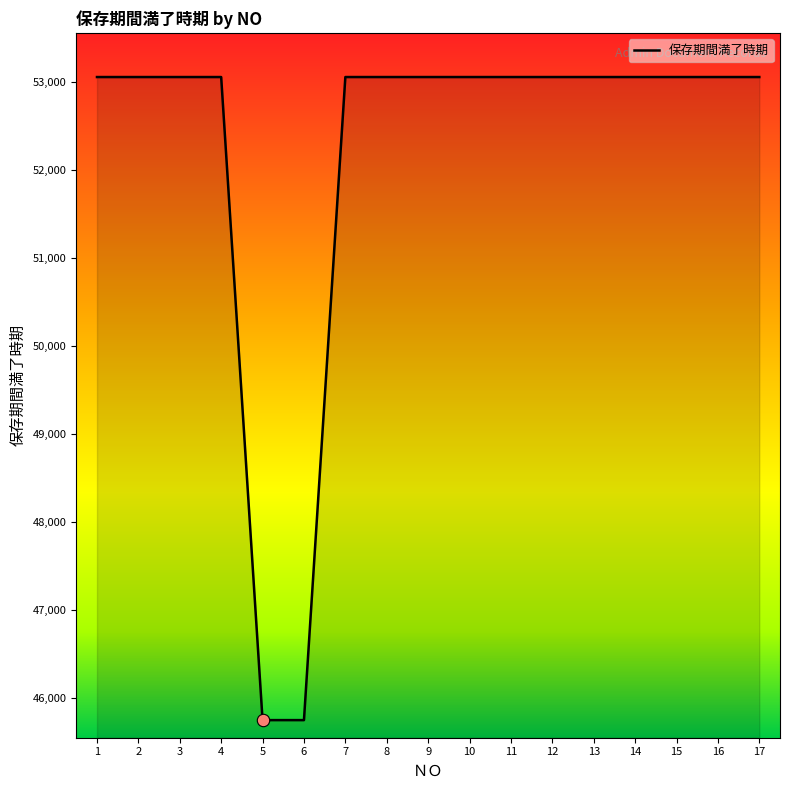

Approximately how many times larger is the value at 13 compared to 16?

1.0